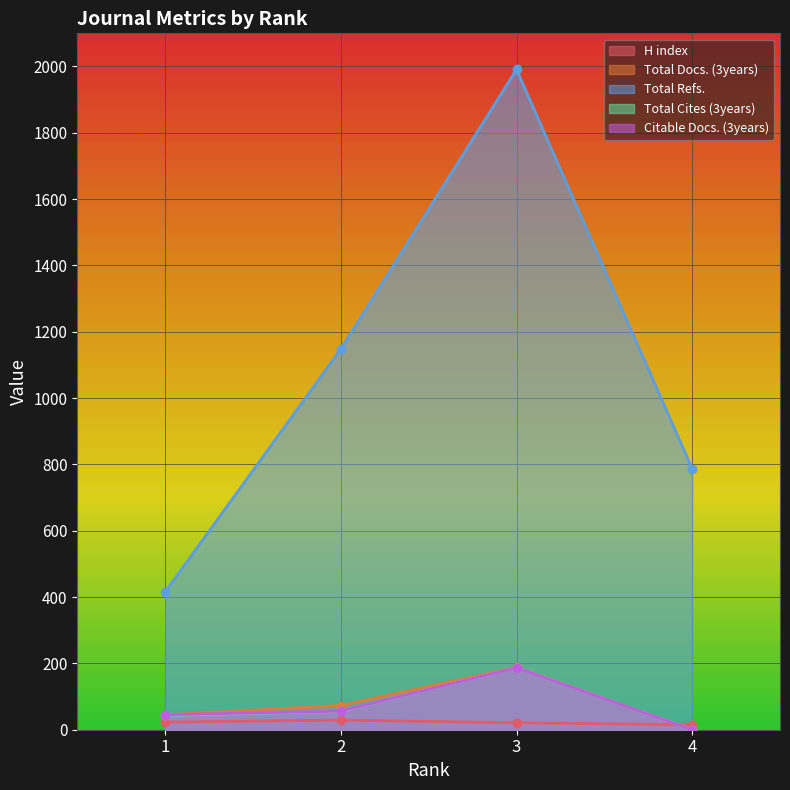

List the series in order of their peak value, lowest first.

H index, Total Cites (3years), Citable Docs. (3years), Total Docs. (3years), Total Refs.